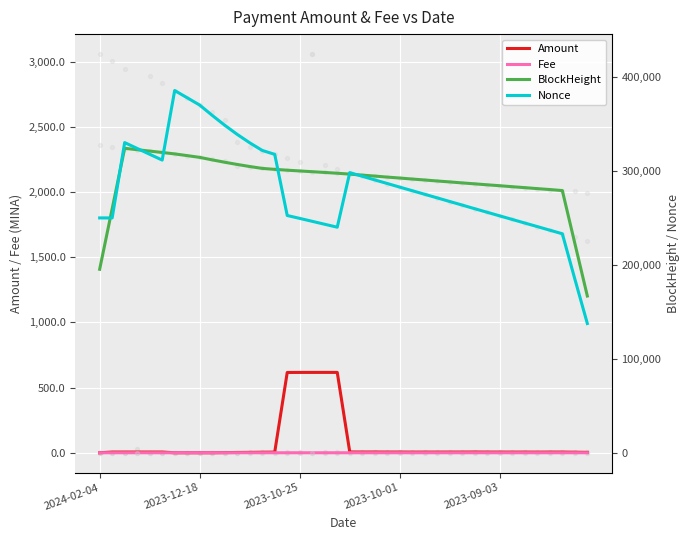

Is the value of Amount at 22 greater than the value of Nonce at 34?

No